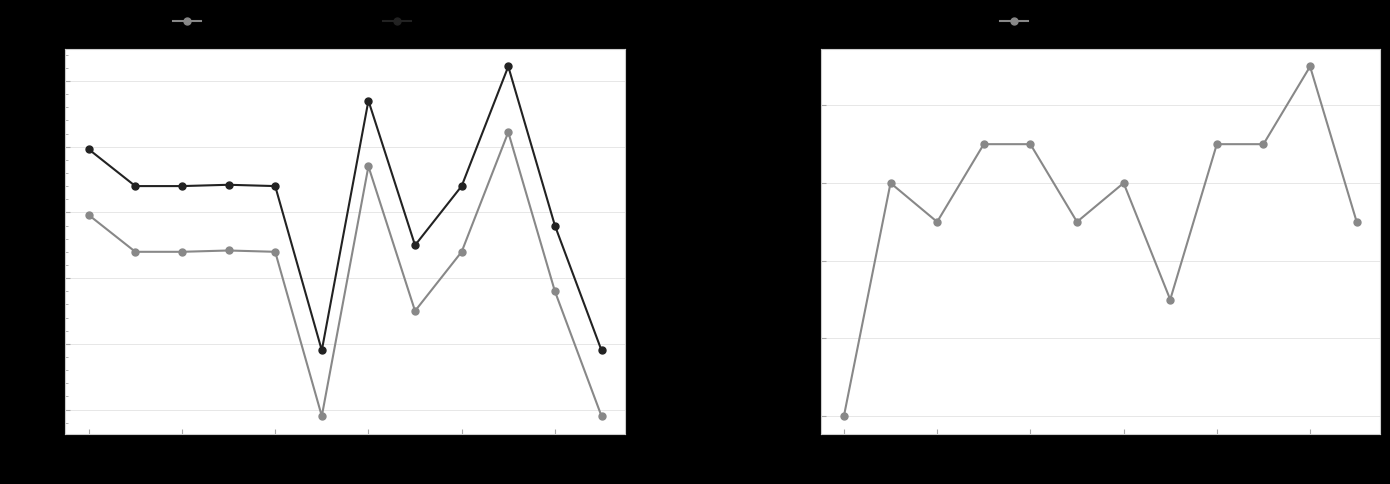

Which category has the highest value in the vermogen_massarijklaar series?

1986